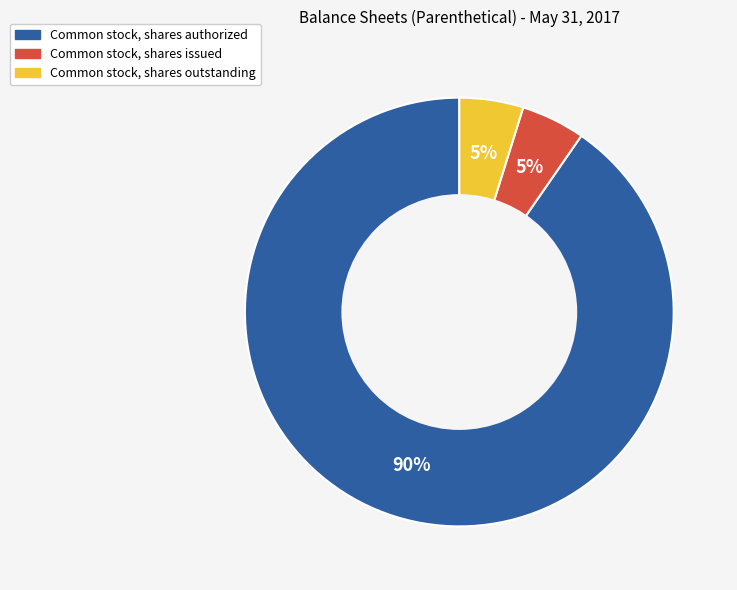

To the nearest percent, what is the average slice percentage?

33%